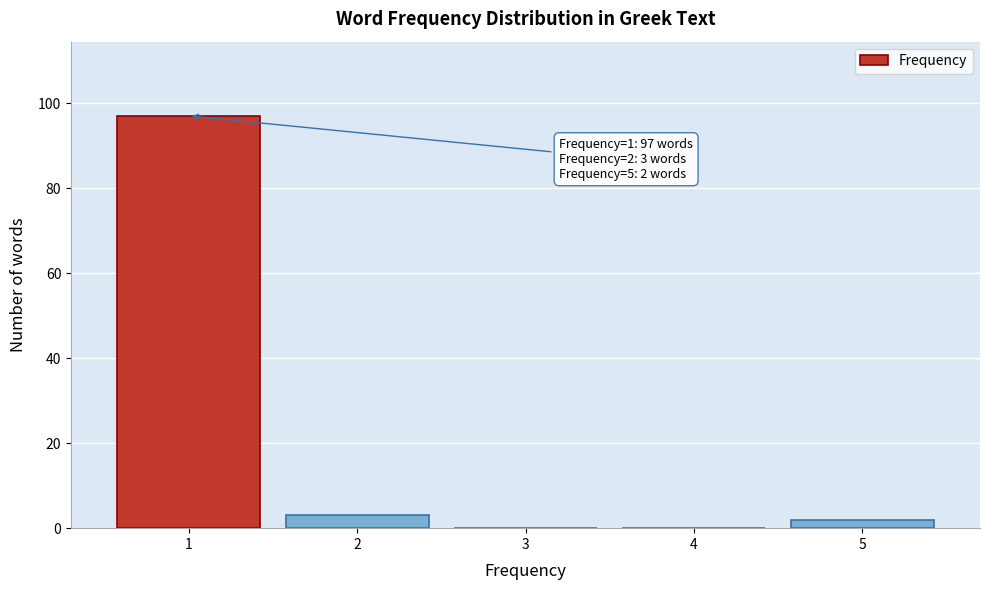

Reading left to right, what are all the values shown in this chart?

1=97	2=3	3=0	4=0	5=2